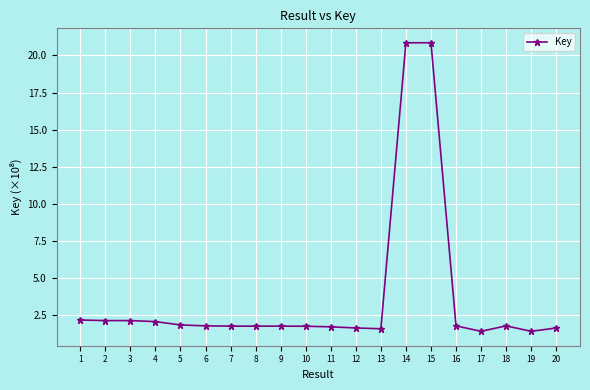

What is the sum of all values?

73.8